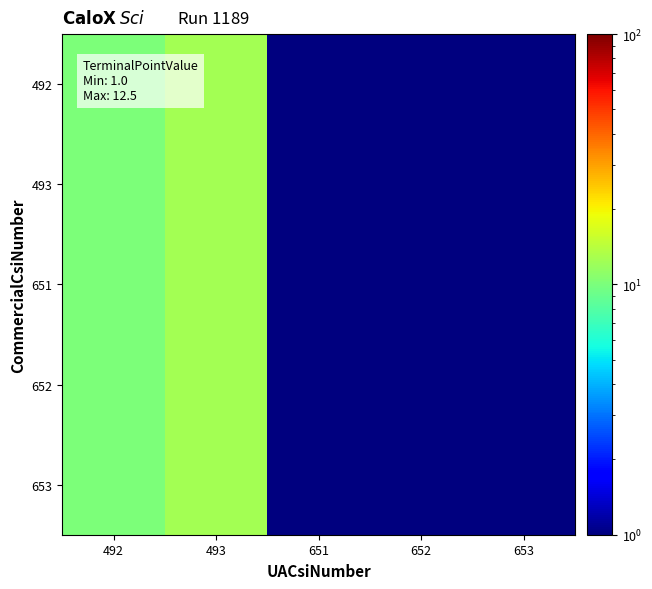

Reading right to left, list all the values displayed in this chart.

492: 653=1.0	652=1.0	651=1.0	493=12.5	492=10.0
493: 653=1.0	652=1.0	651=1.0	493=12.5	492=10.0
651: 653=1.0	652=1.0	651=1.0	493=12.5	492=10.0
652: 653=1.0	652=1.0	651=1.0	493=12.5	492=10.0
653: 653=1.0	652=1.0	651=1.0	493=12.5	492=10.0